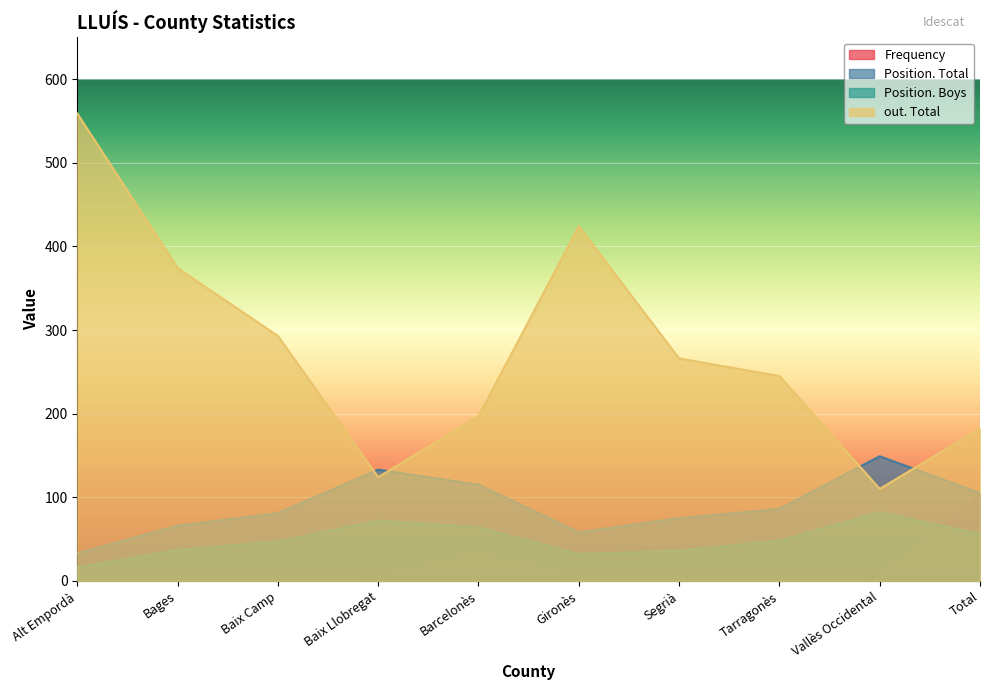

True or false: Position. Boys has a value of 20 at Barcelonès.

False